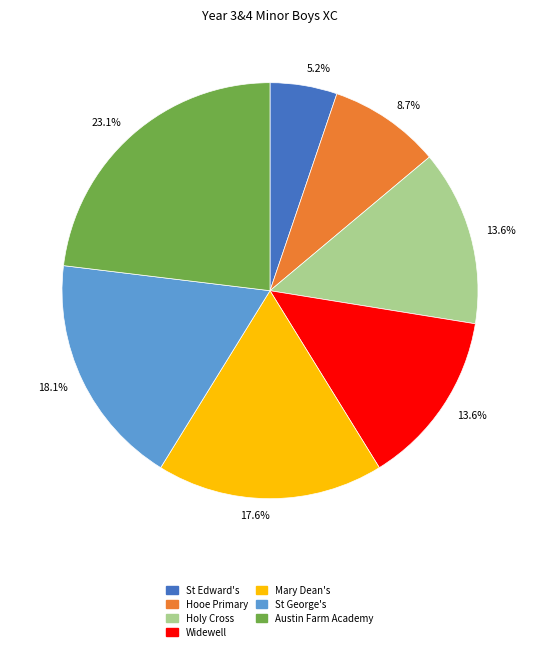

Does Mary Dean's represent more than half of the total?

No